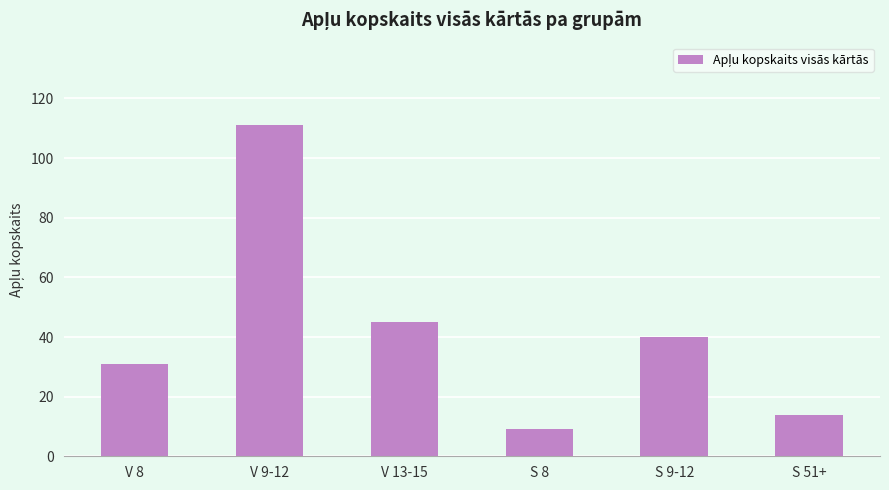

The chart shows a value of 19 at S 51+. True or false?

False